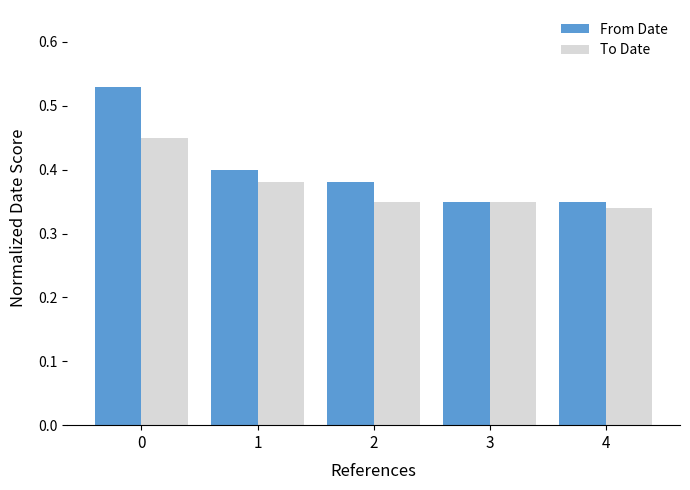

How many From Date values are between 0 and 1?

5